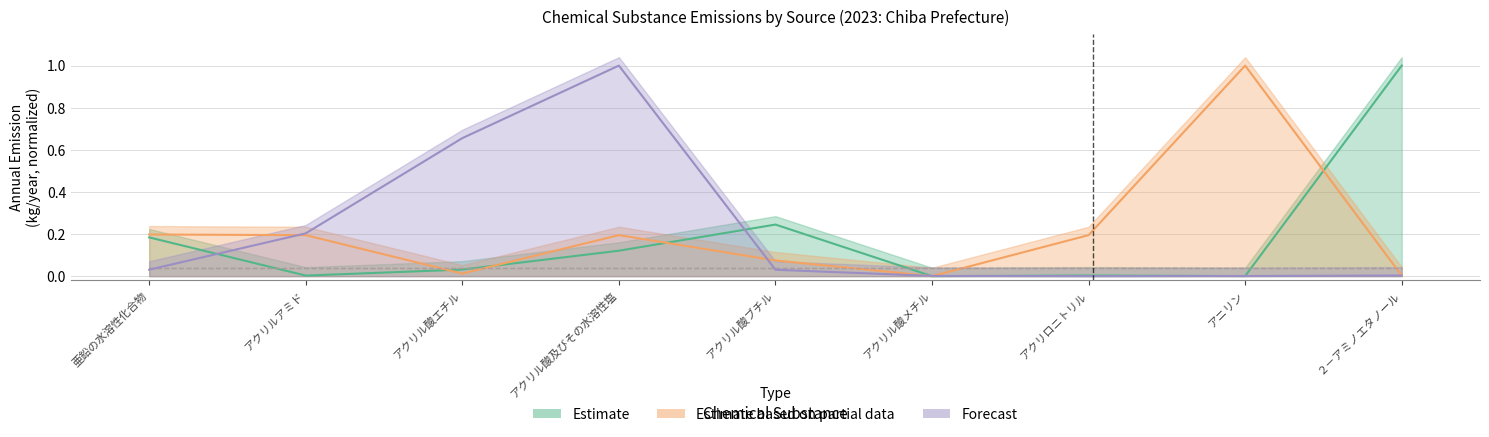

In Estimate based on partial data, how many points are higher than both neighbors (excluding endpoints)?

2